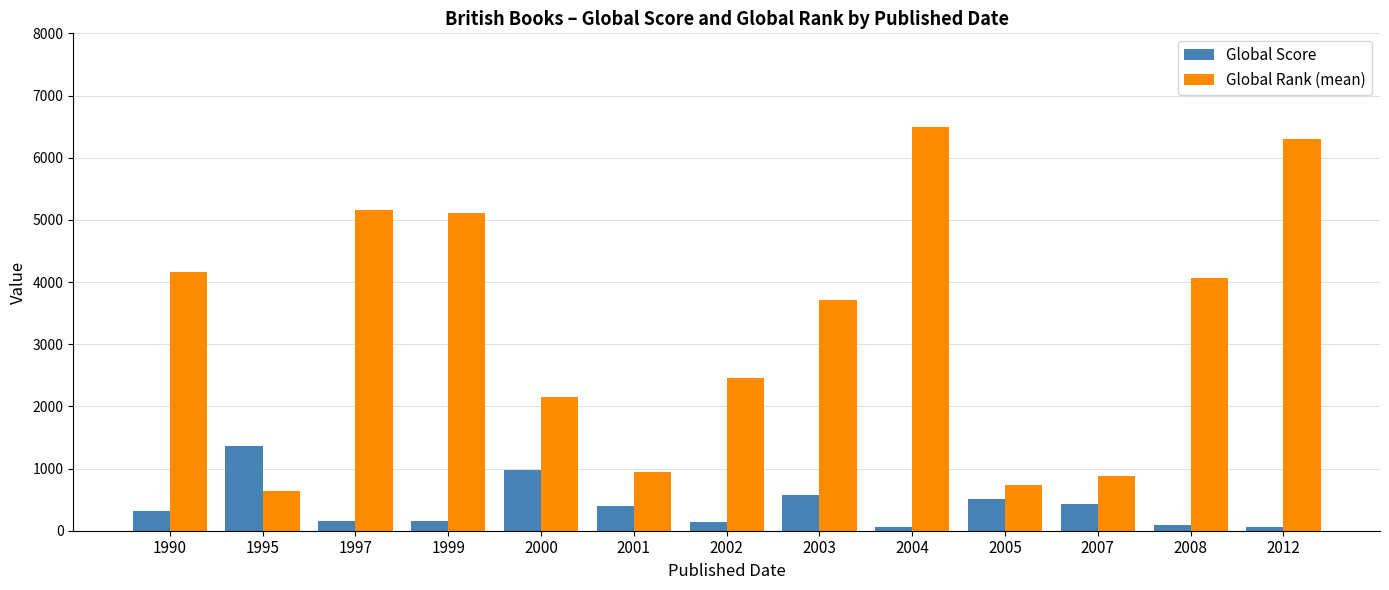

What is the difference between the Global Score values at 1997 and 2007?

263.0